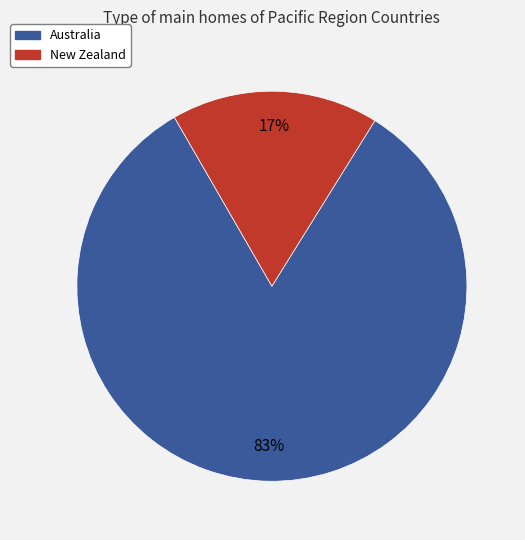

What percentage is the New Zealand slice, to the nearest percent?

17%